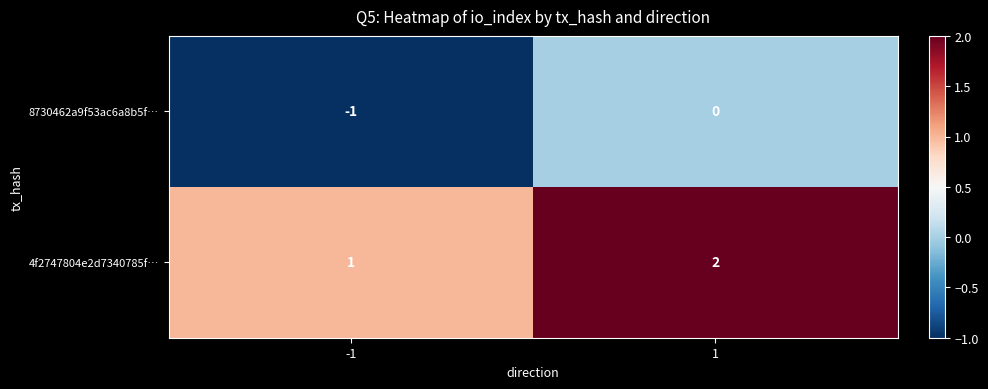

Which series has the largest total across all categories?

4f2747804e2d7340785f…